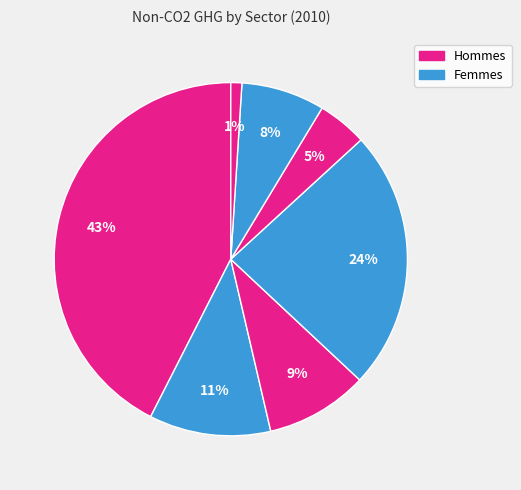

How many slices are in this pie chart?

7